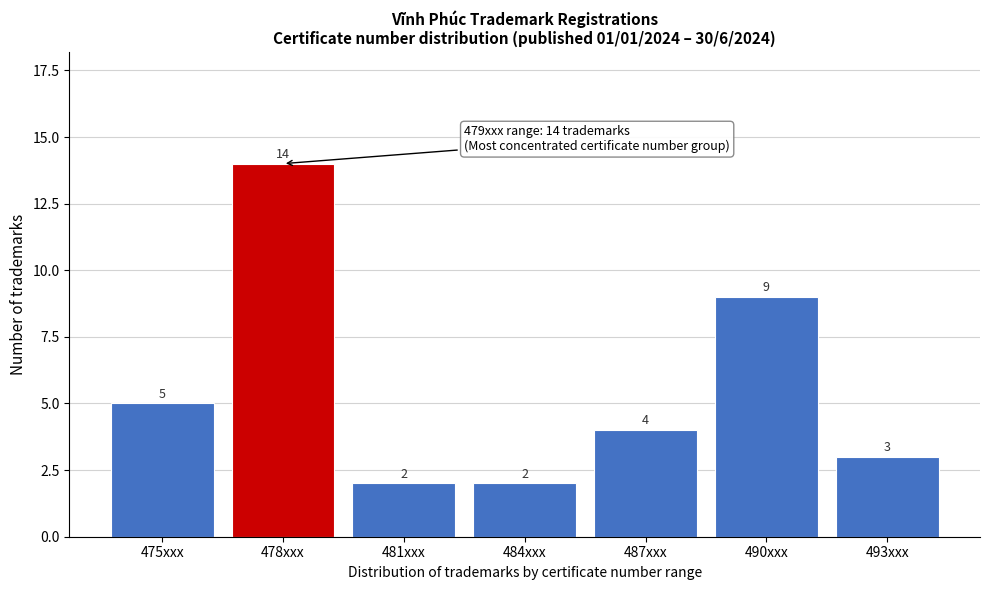

Reading left to right, extract all data points from this chart.

475xxx=5	478xxx=14	481xxx=2	484xxx=2	487xxx=4	490xxx=9	493xxx=3